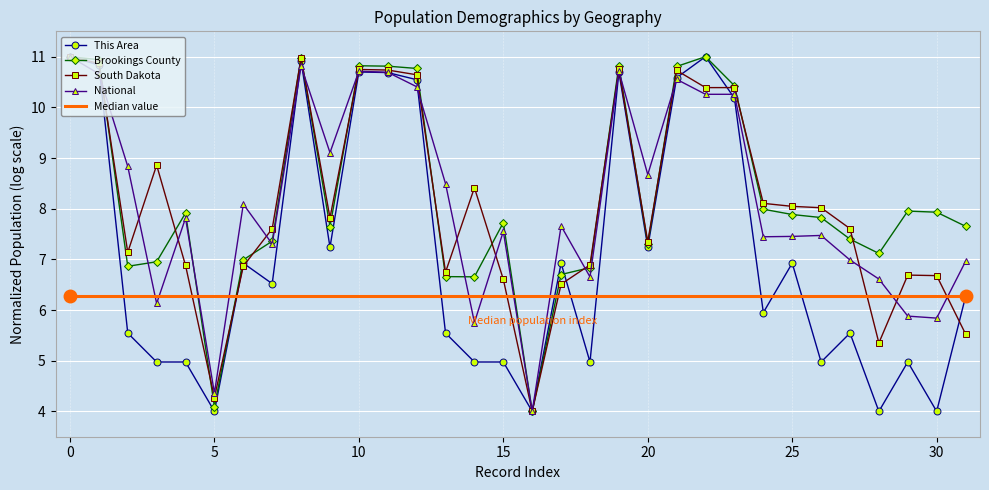

What is the maximum value for Brookings County?

11.0